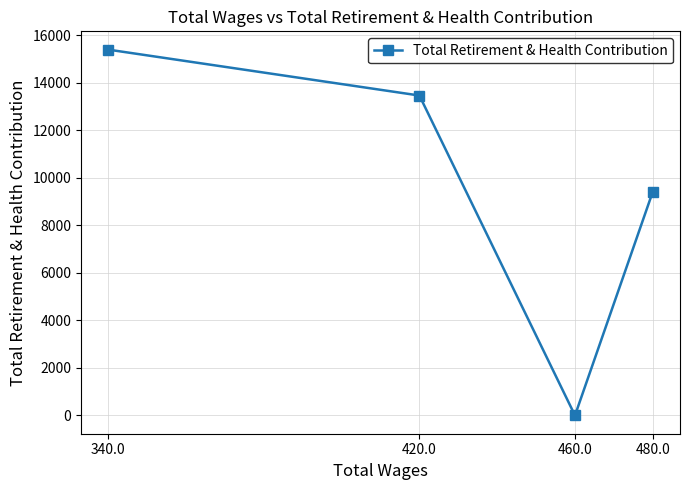

What is the label of the 1st point from the left?

340.0